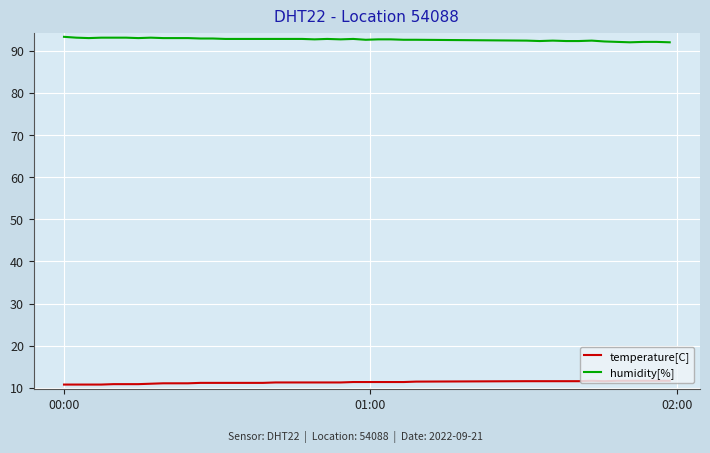

What is the maximum value for humidity[%]?

93.3